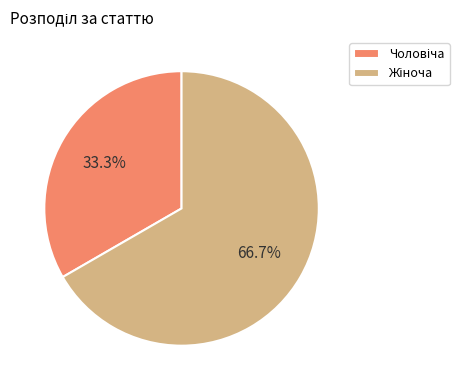

Does any single category account for the majority?

Yes